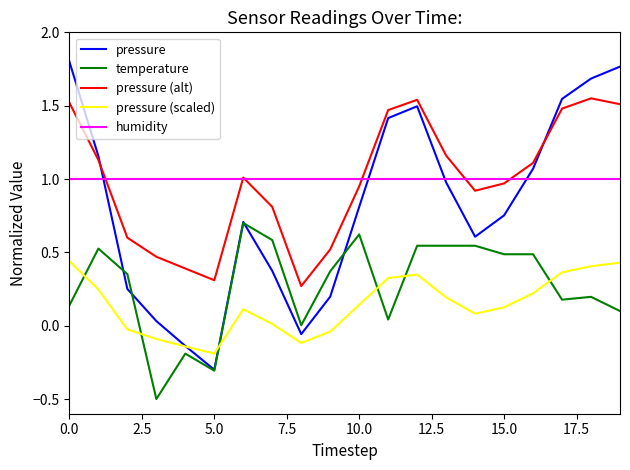

What is the lowest value of the temperature series?

-0.5